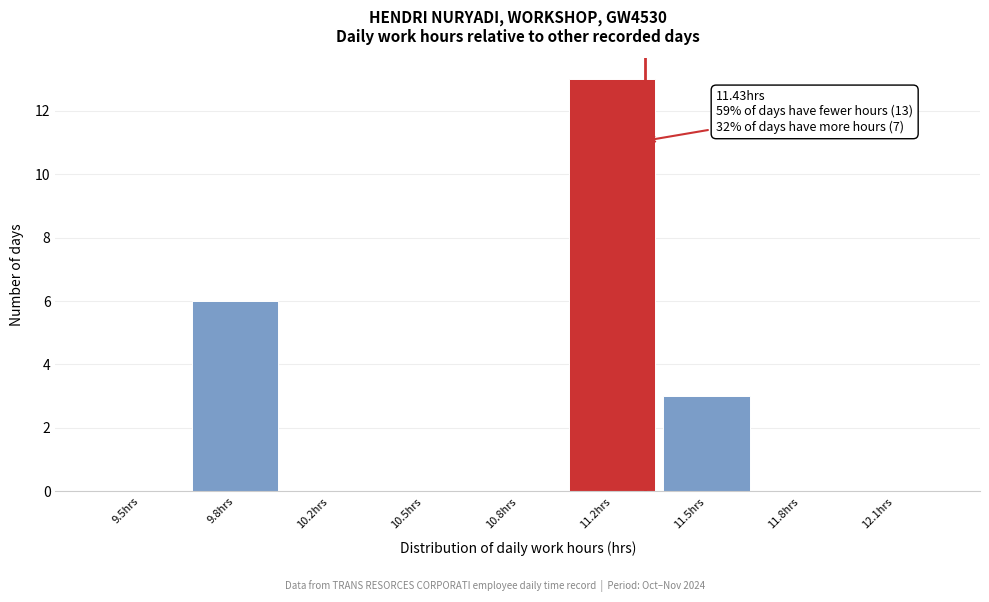

Reading left to right, transcribe all the data shown in this chart.

9.5hrs=0	9.8hrs=6	10.2hrs=0	10.5hrs=0	10.8hrs=0	11.2hrs=13	11.5hrs=3	11.8hrs=0	12.1hrs=0